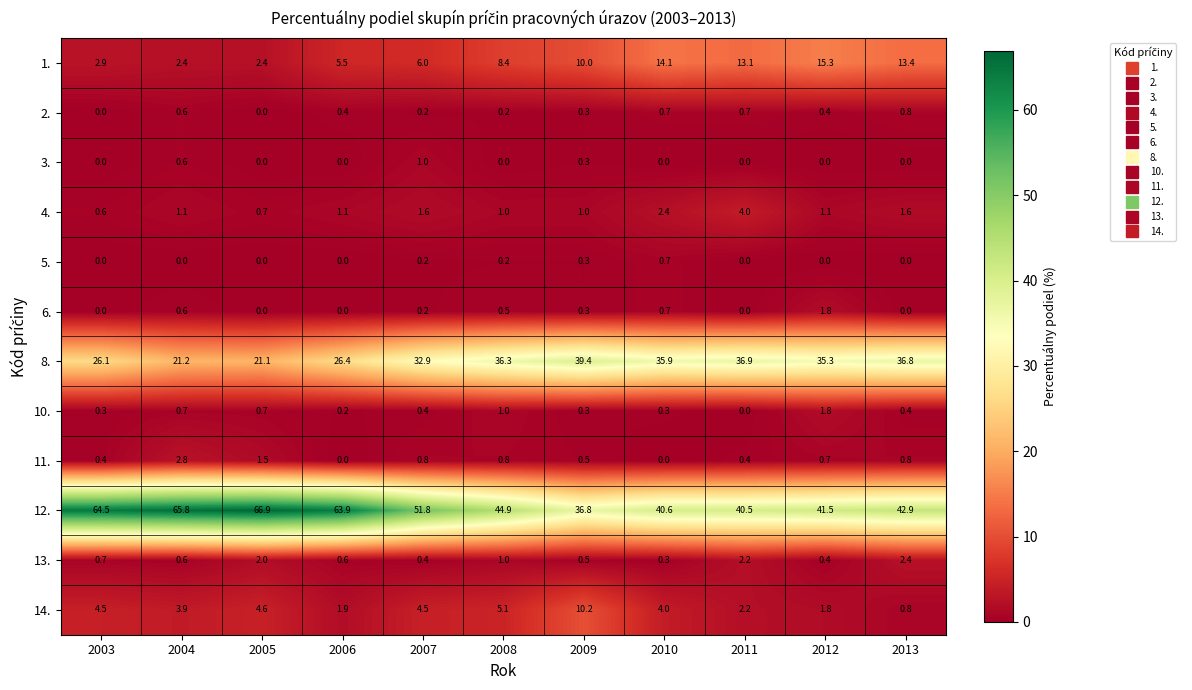

How many distinct data groups are displayed?

12